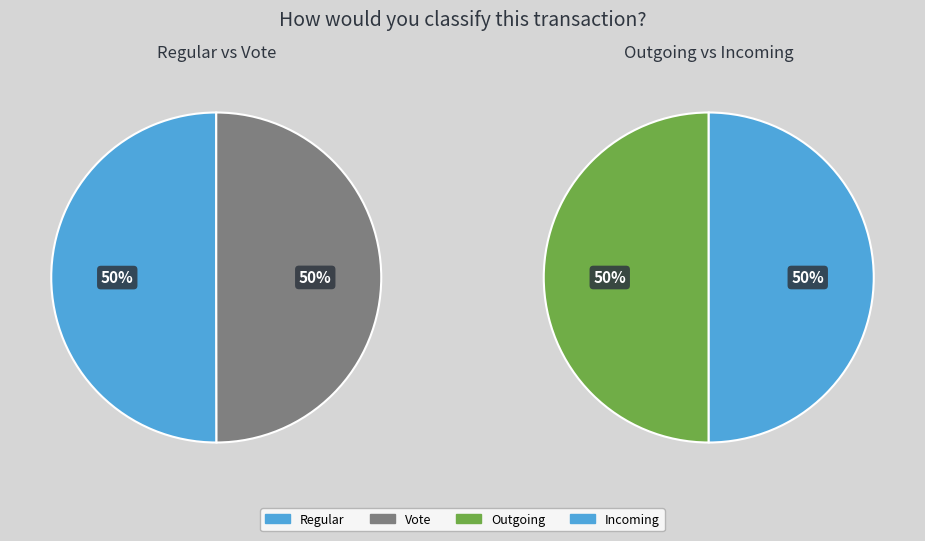

What is the largest slice in the pie chart?

Regular